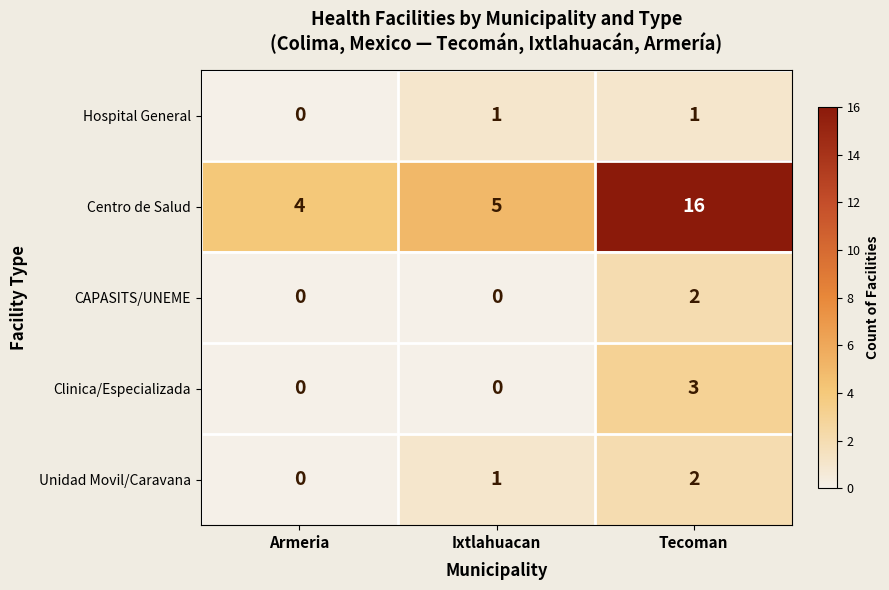

Which series has the largest total across all categories?

Centro de Salud